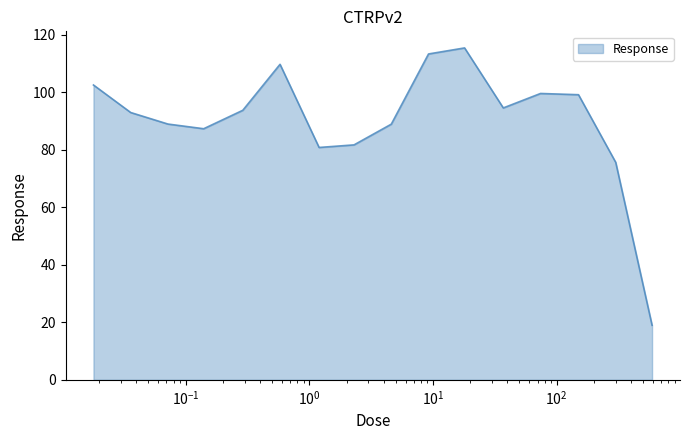

What is the greatest value displayed?

115.5